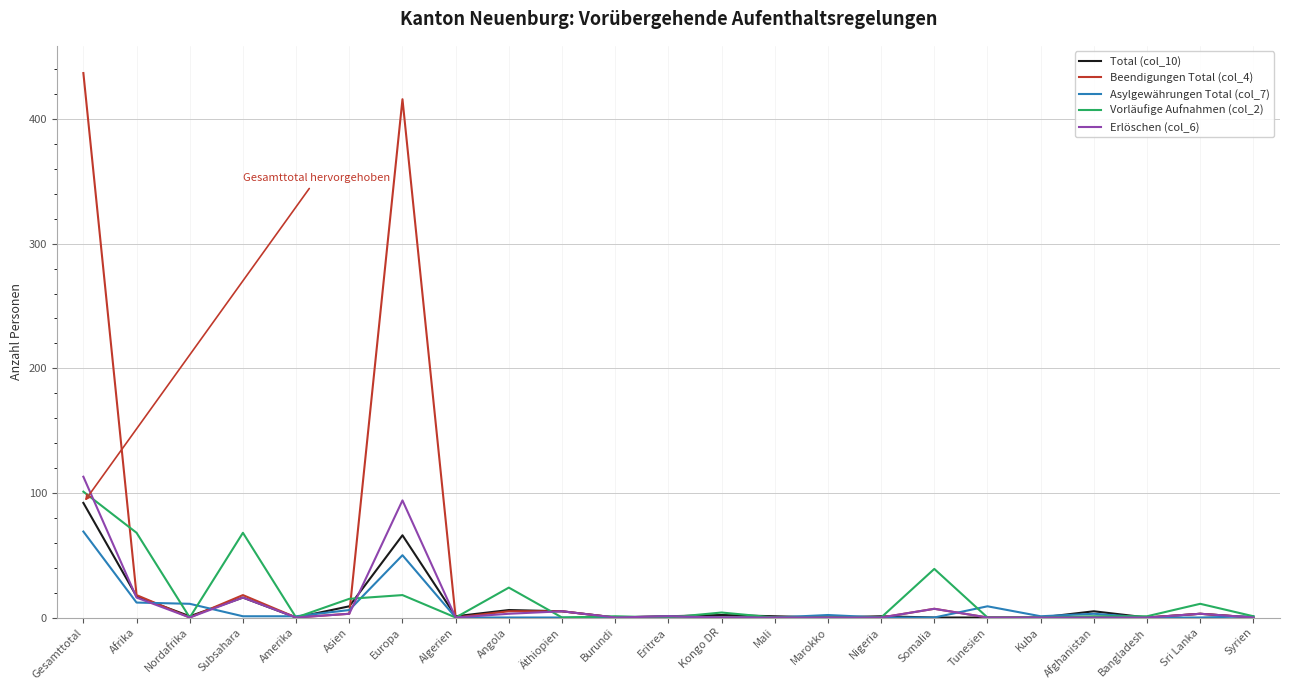

The Beendigungen Total (col_4) series shows 0 at Burundi. True or false?

True